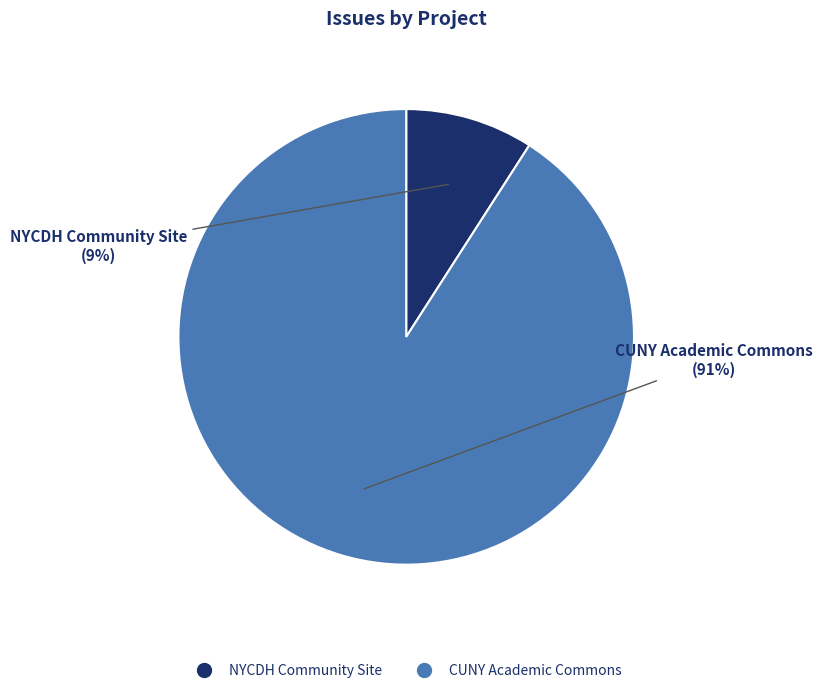

Combined, do CUNY Academic Commons and NYCDH Community Site account for over 50%?

Yes